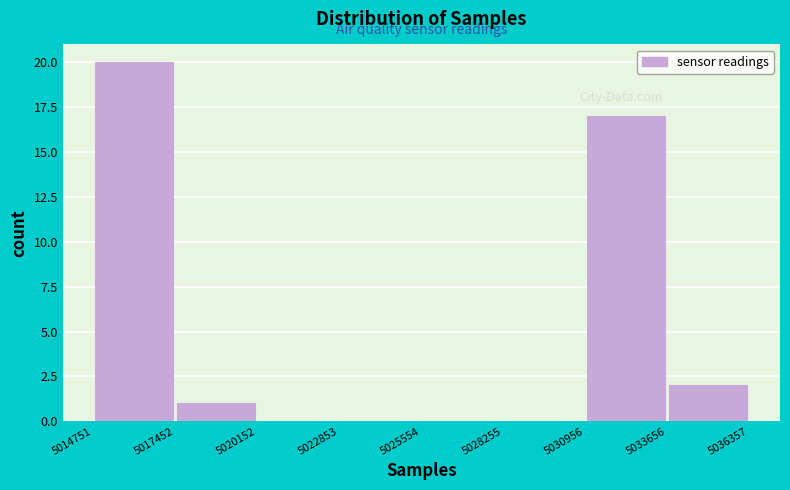

Over which range of the x-axis is the bar tallest?

5014751 to 5017452